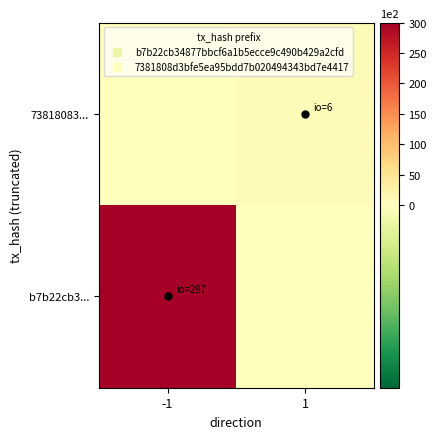

How many data points does each series have?

2